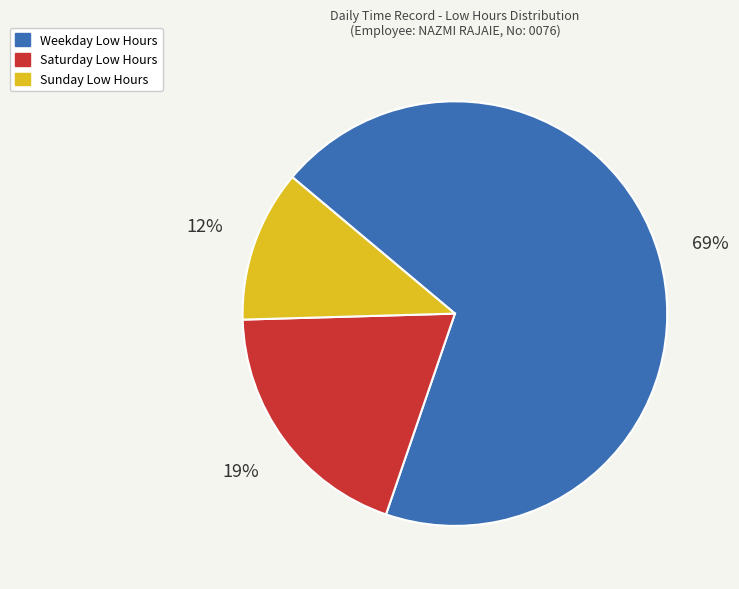

Is there a majority slice in this chart?

Yes